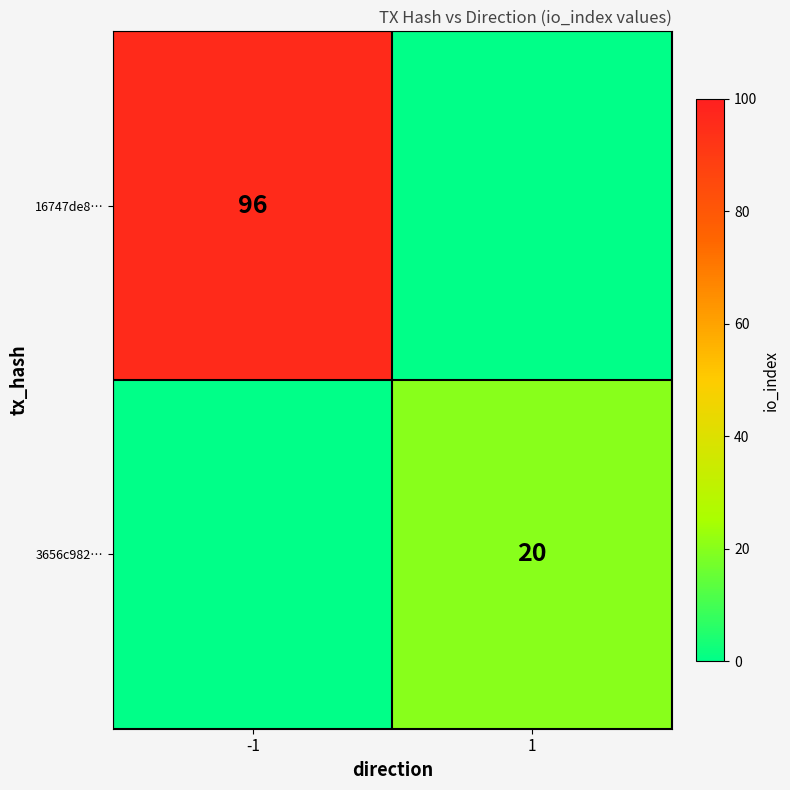

The 16747de8… series shows 36 at -1. True or false?

False